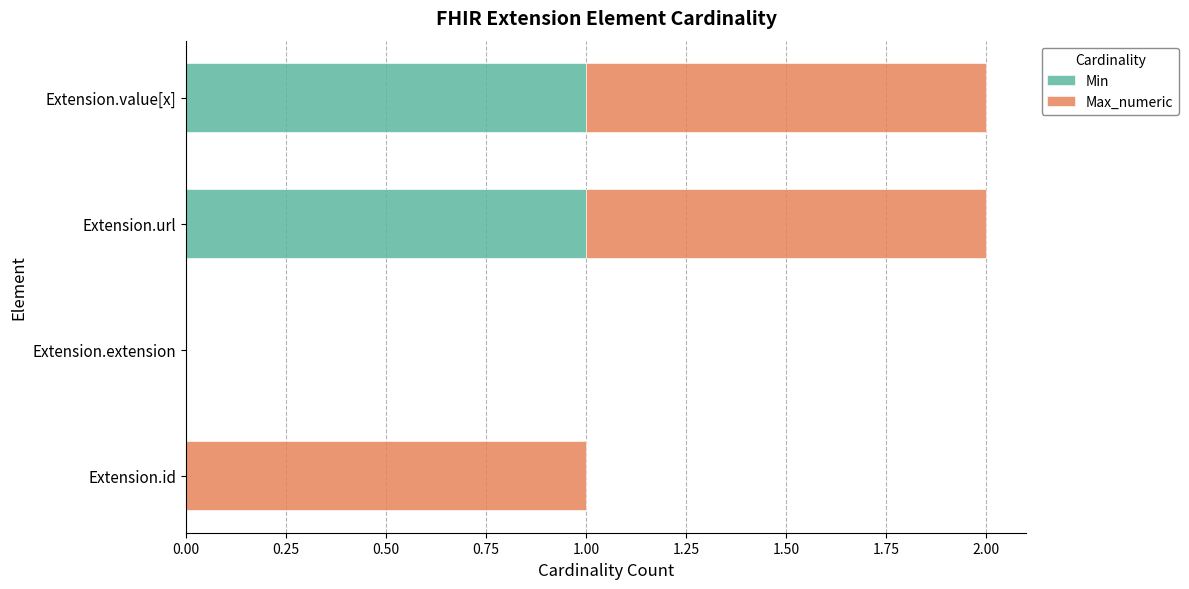

What is the sum of all Min values?

2